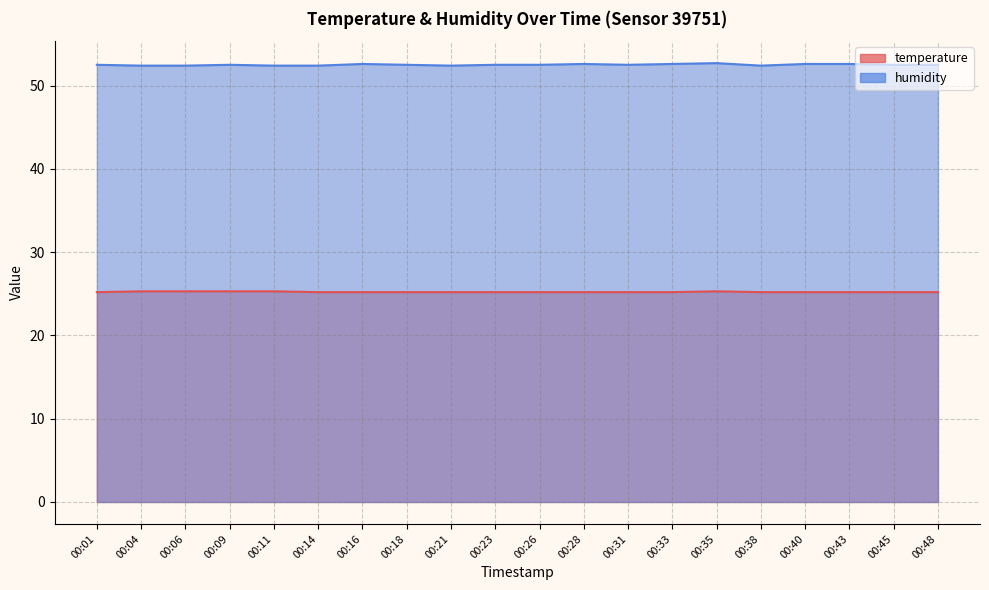

At how many categories does at least one series exceed 37?

20